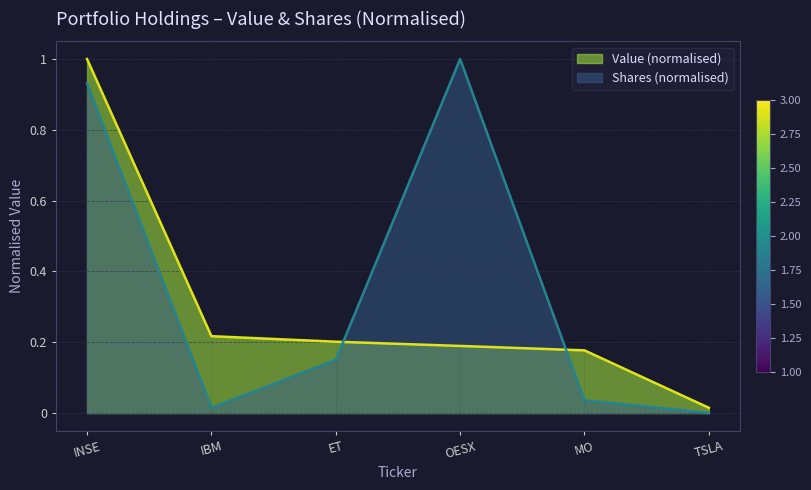

True or false: Value and Shares or principal amount intersect in this chart.

True